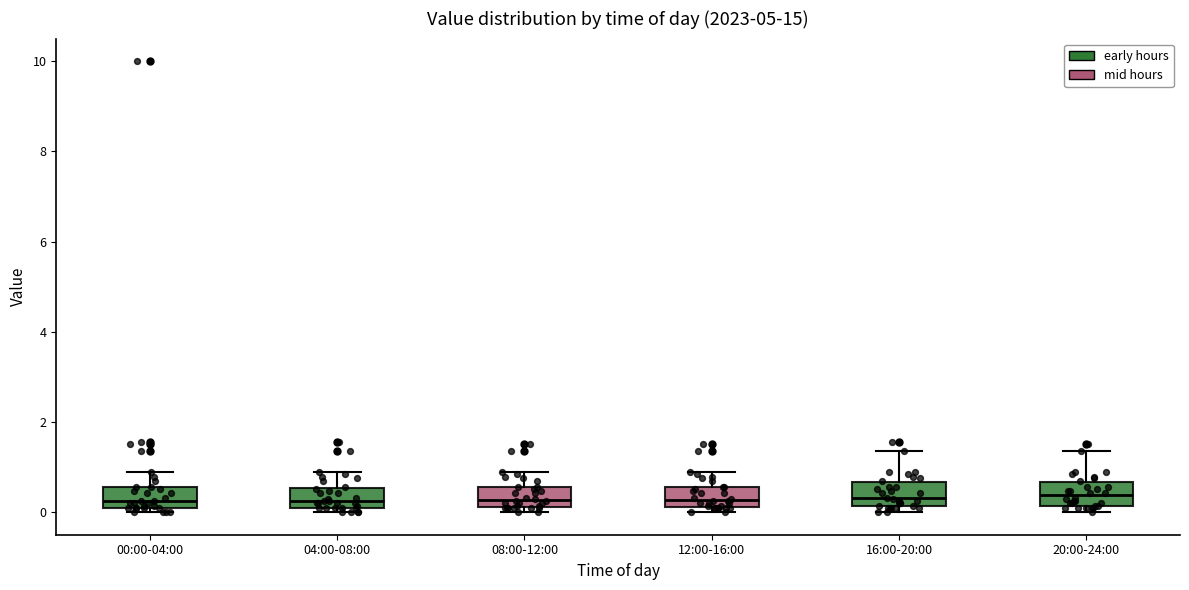

Where does the upper whisker of the box for 04:00-08:00 end on the y-axis? The values are not printed on the chart, so give them approximately, as read against the axis.

0.8